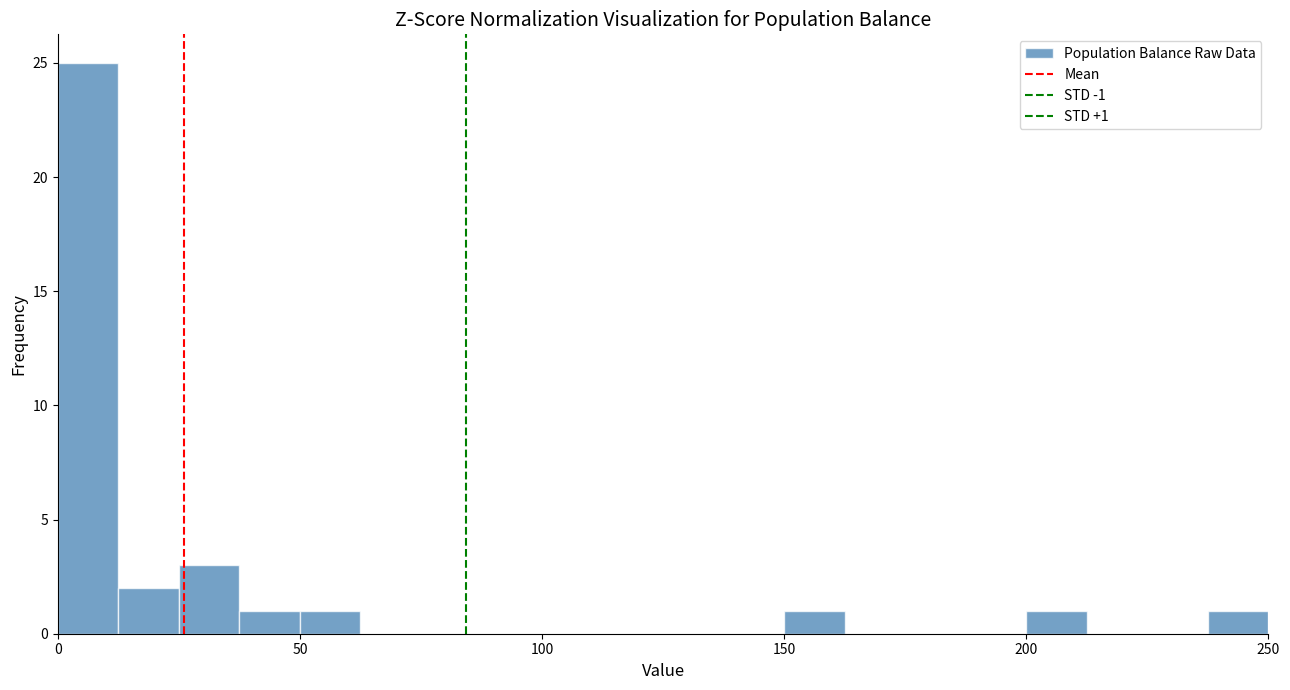

Read against the x-axis, roughly where is the centre of the tallest bar?

5